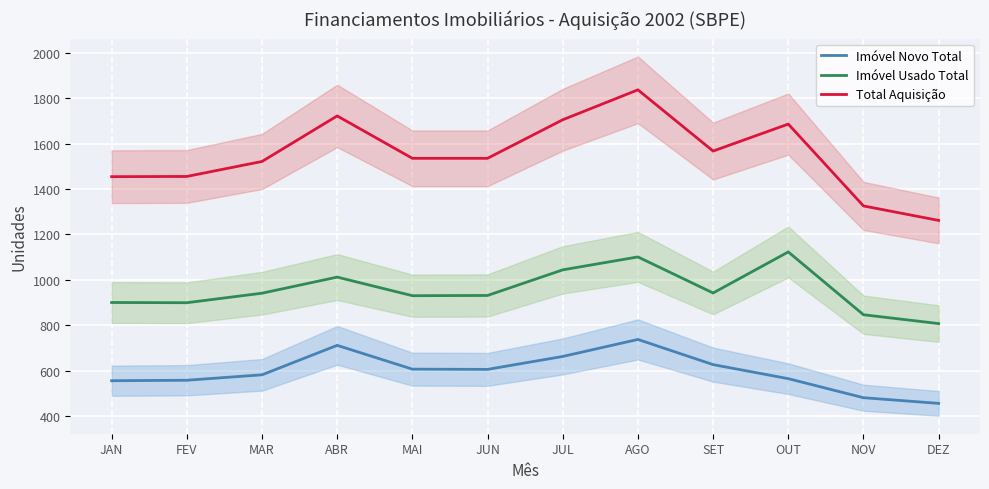

At which label does Total Aquisição reach its minimum?

DEZ